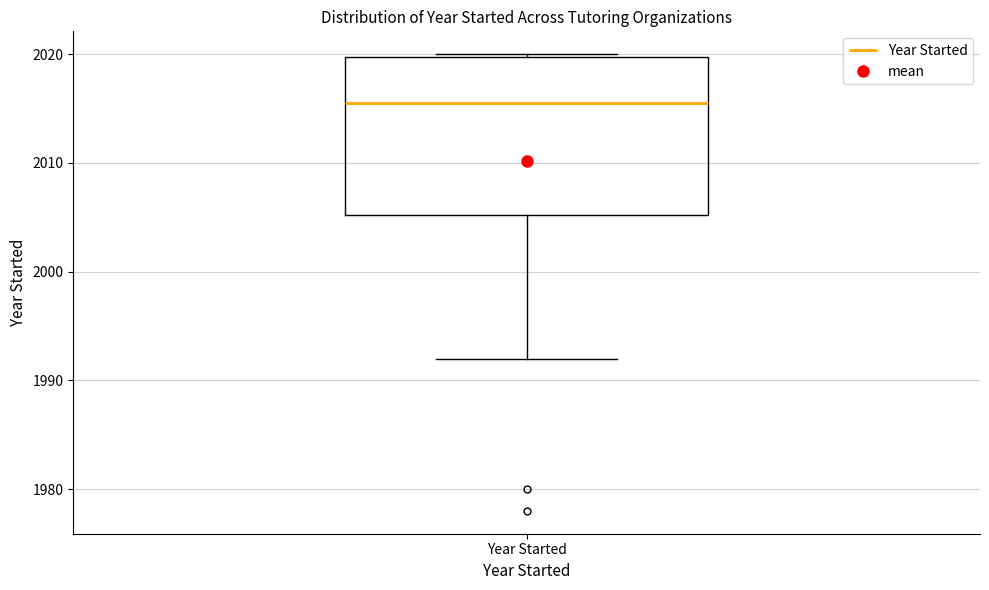

Read this box plot against the y-axis: the position of the median line, the range covered by the box, and the ends of both whiskers. The values are not printed on the chart, so give them approximately, as read against the axis.

median 2016, box 2005 to 2020, whiskers 1992 to 2020